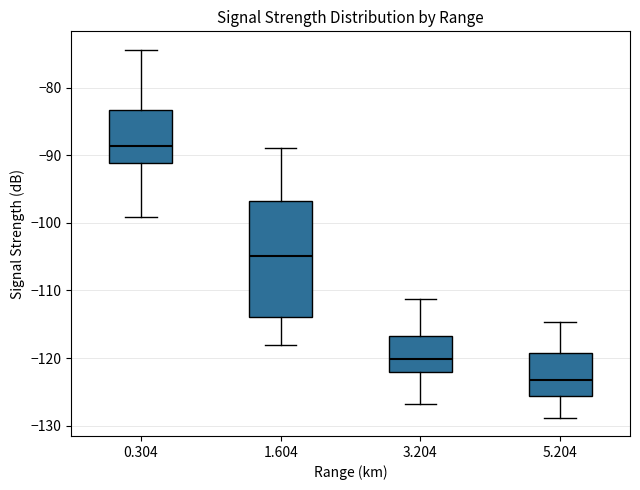

Which box has the lowest median line?

5.204